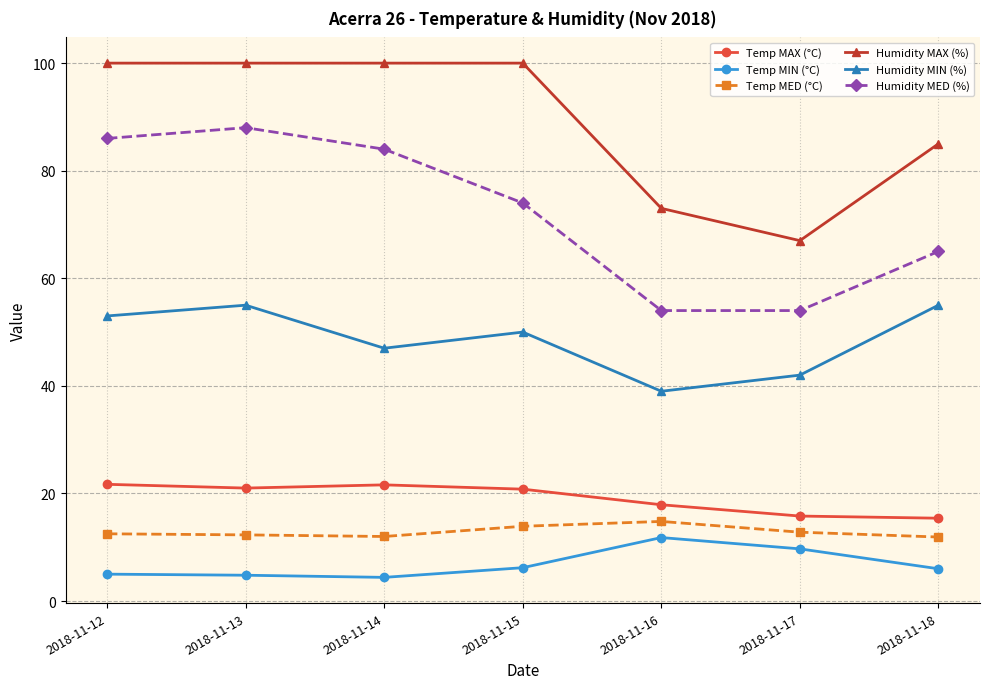

What is the average value of the Humidity MAX (%) series?

89.3